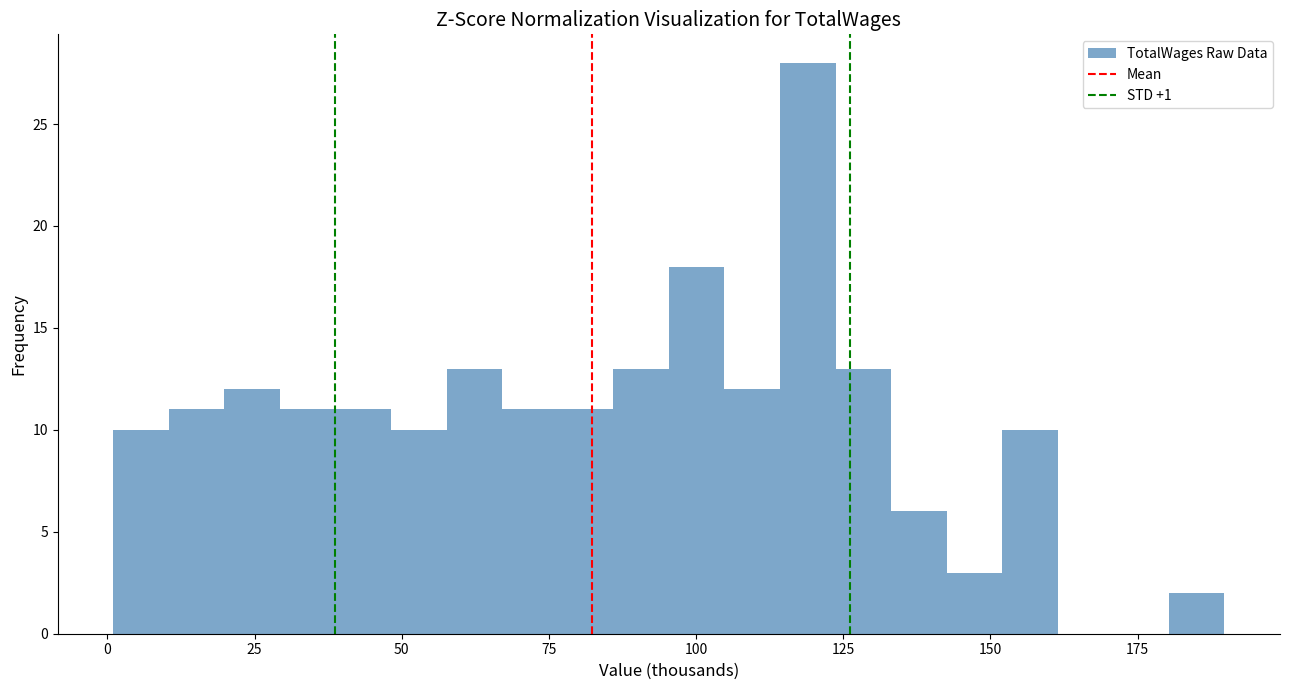

Around what value on the x-axis is the tallest bar? Give the approximate position of its centre, as read against the axis.

120